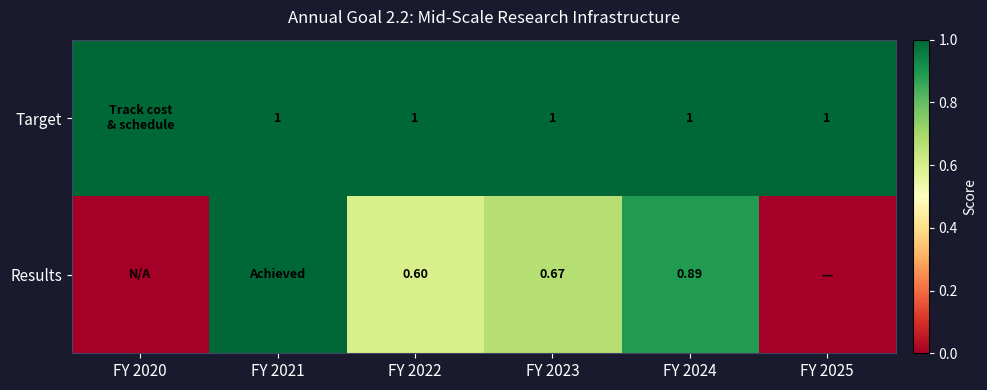

Is the value of Target at FY 2024 greater than the value of Results at FY 2023?

Yes